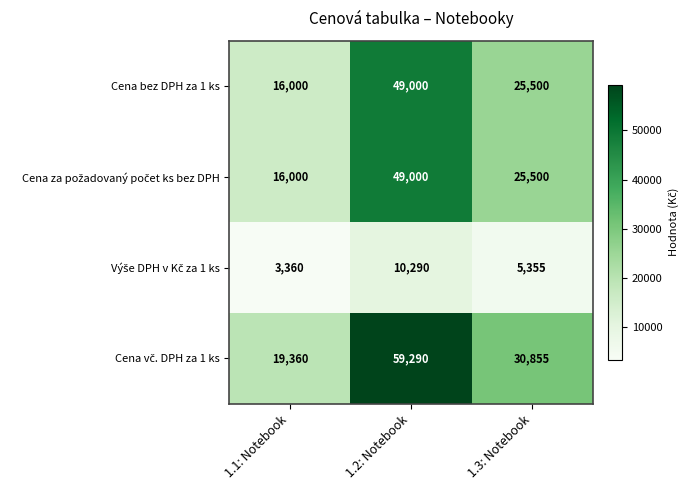

How many categories are shown in the chart?

3